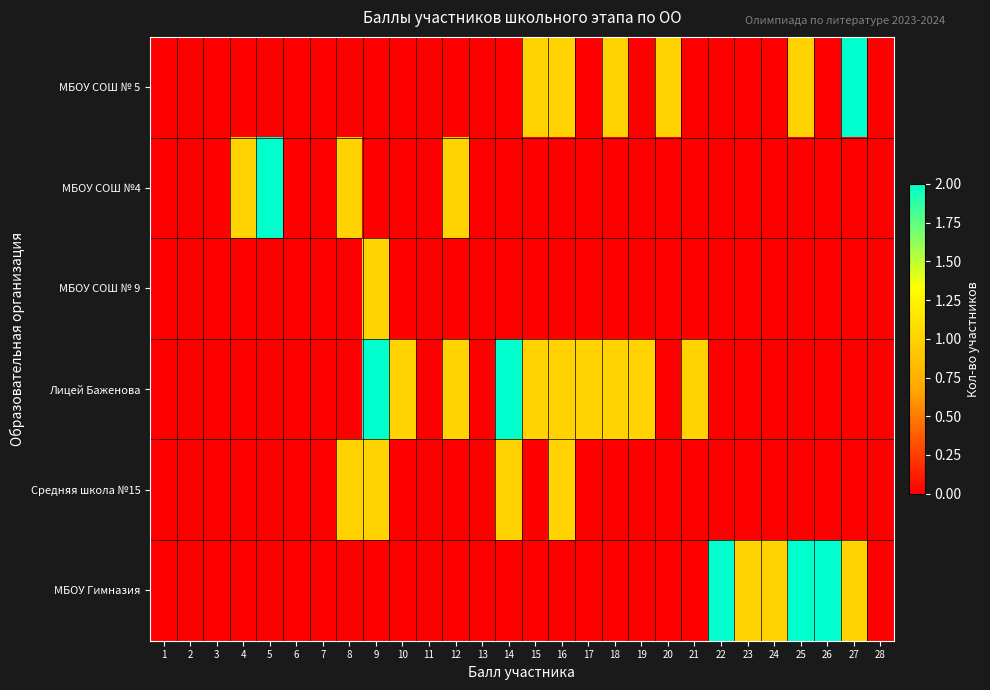

Reading left to right, transcribe all the data shown in this chart.

МБОУ СОШ № 5: 1=0	2=0	3=0	4=0	5=0	6=0	7=0	8=0	9=0	10=0	11=0	12=0	13=0	14=0	15=1	16=1	17=0	18=1	19=0	20=1	21=0	22=0	23=0	24=0	25=1	26=0	27=2	28=0
МБОУ СОШ №4: 1=0	2=0	3=0	4=1	5=2	6=0	7=0	8=1	9=0	10=0	11=0	12=1	13=0	14=0	15=0	16=0	17=0	18=0	19=0	20=0	21=0	22=0	23=0	24=0	25=0	26=0	27=0	28=0
МБОУ СОШ № 9: 1=0	2=0	3=0	4=0	5=0	6=0	7=0	8=0	9=1	10=0	11=0	12=0	13=0	14=0	15=0	16=0	17=0	18=0	19=0	20=0	21=0	22=0	23=0	24=0	25=0	26=0	27=0	28=0
Лицей Баженова: 1=0	2=0	3=0	4=0	5=0	6=0	7=0	8=0	9=2	10=1	11=0	12=1	13=0	14=2	15=1	16=1	17=1	18=1	19=1	20=0	21=1	22=0	23=0	24=0	25=0	26=0	27=0	28=0
Средняя школа №15: 1=0	2=0	3=0	4=0	5=0	6=0	7=0	8=1	9=1	10=0	11=0	12=0	13=0	14=1	15=0	16=1	17=0	18=0	19=0	20=0	21=0	22=0	23=0	24=0	25=0	26=0	27=0	28=0
МБОУ Гимназия: 1=0	2=0	3=0	4=0	5=0	6=0	7=0	8=0	9=0	10=0	11=0	12=0	13=0	14=0	15=0	16=0	17=0	18=0	19=0	20=0	21=0	22=2	23=1	24=1	25=2	26=2	27=1	28=0